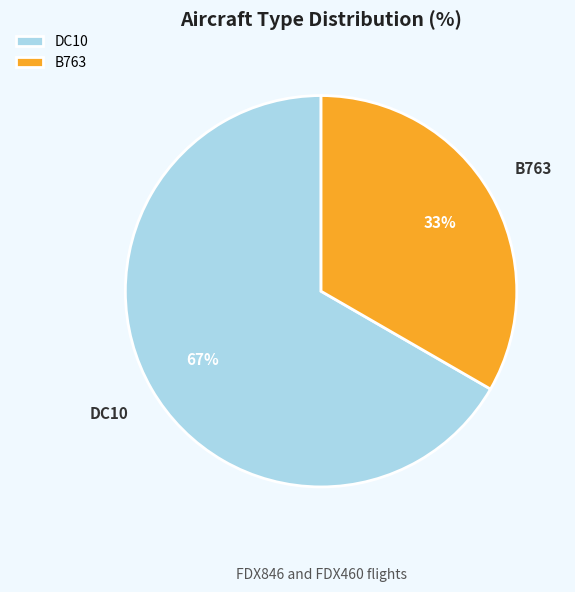

Rank the categories by value from lowest to highest.

B763, DC10